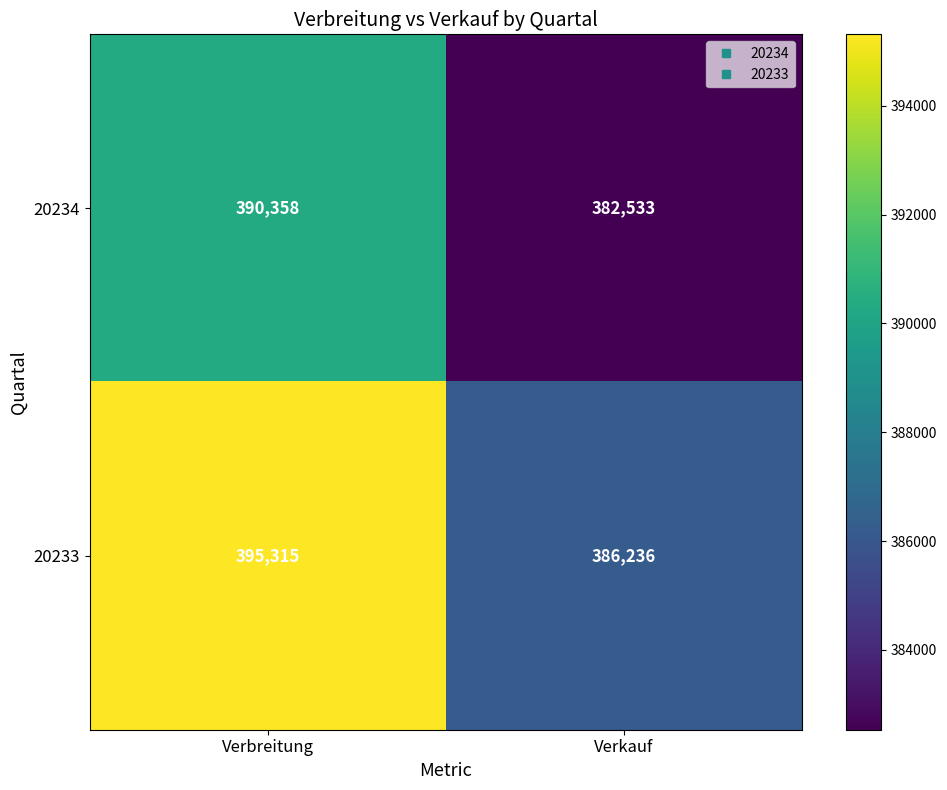

At which label is 20234 closest to 386445?

Verkauf